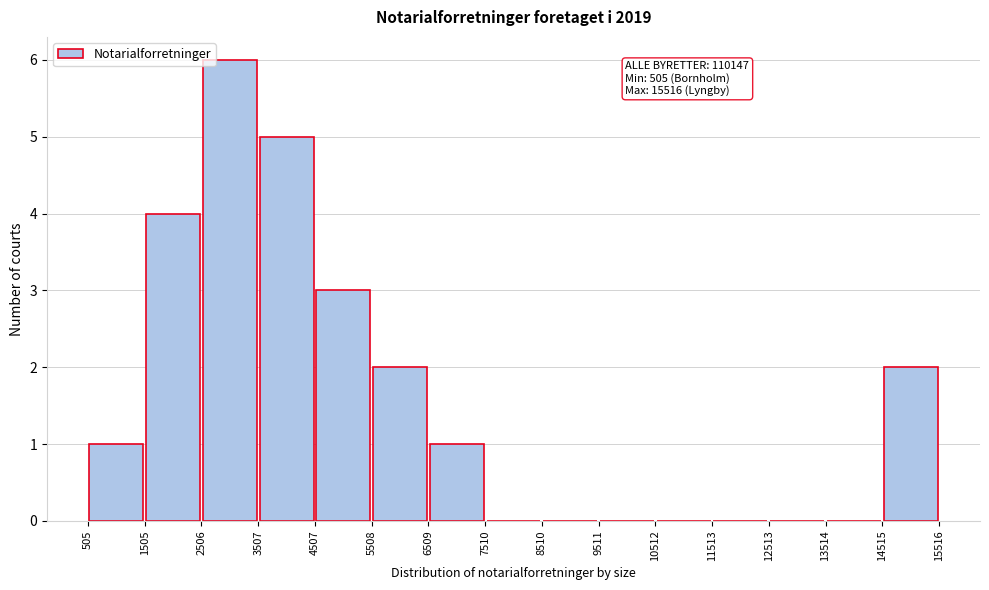

Over which range of the x-axis is the bar tallest?

2506 to 3507